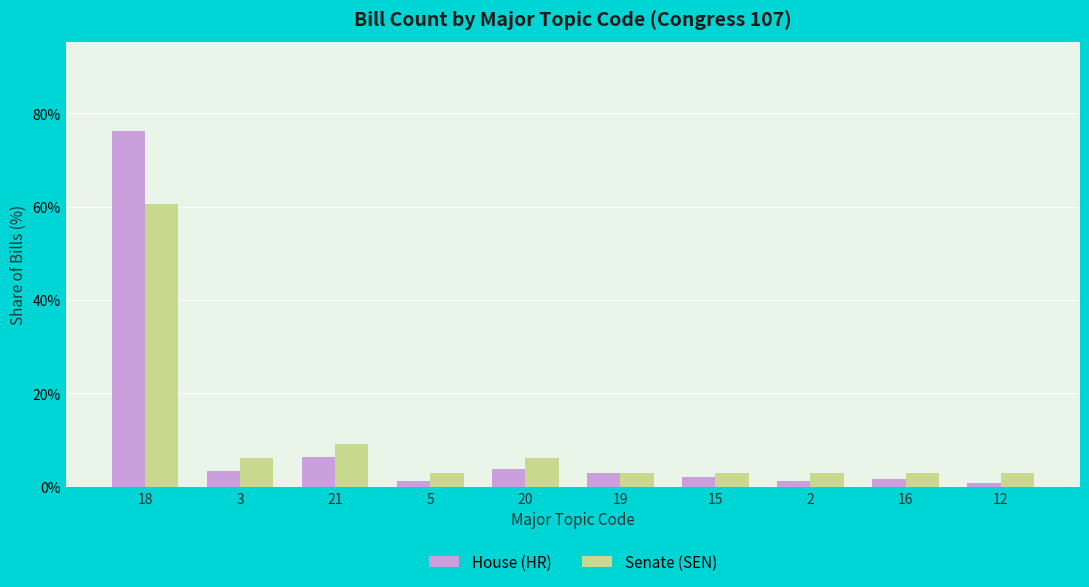

At which label does Senate (SEN) reach its peak?

18